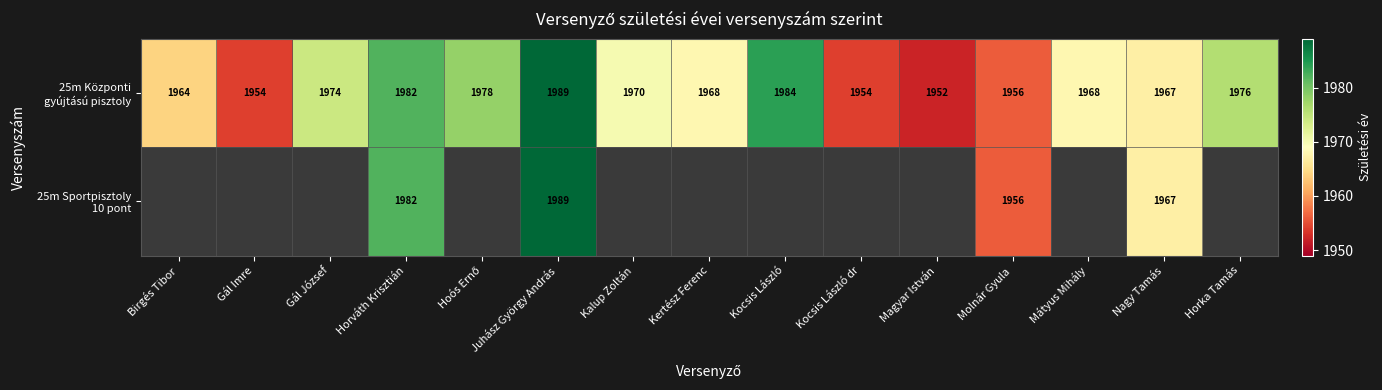

What is the total value across all series at Molnár Gyula?

3912